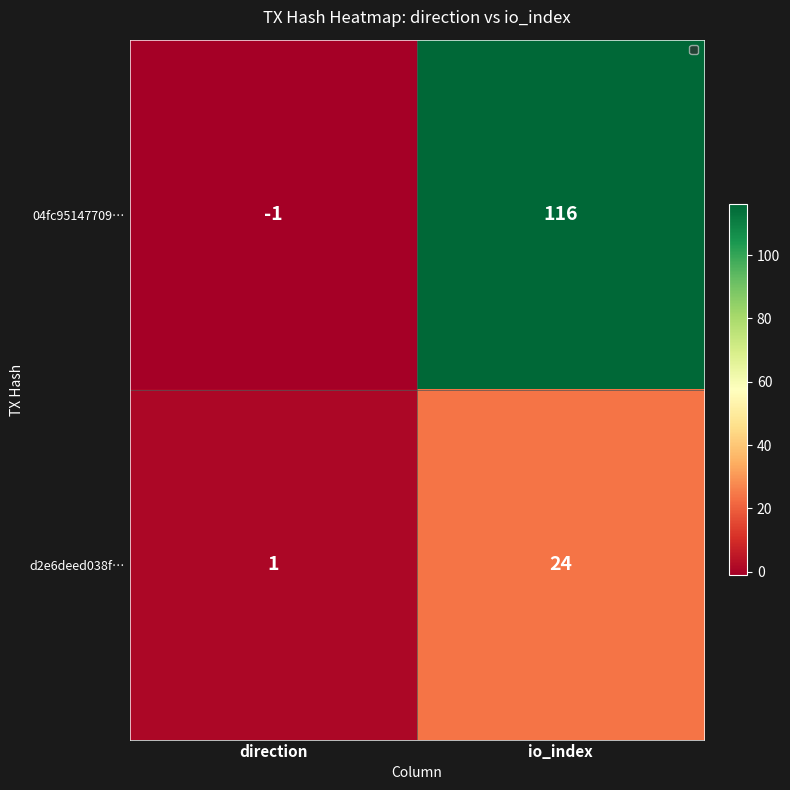

What is the difference between the maximum and minimum values in the d2e6deed038f… series?

23